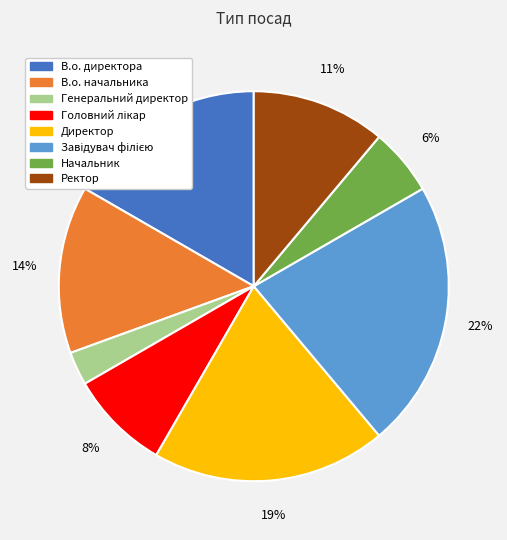

Which category has the smallest portion of the pie?

Генеральний директор